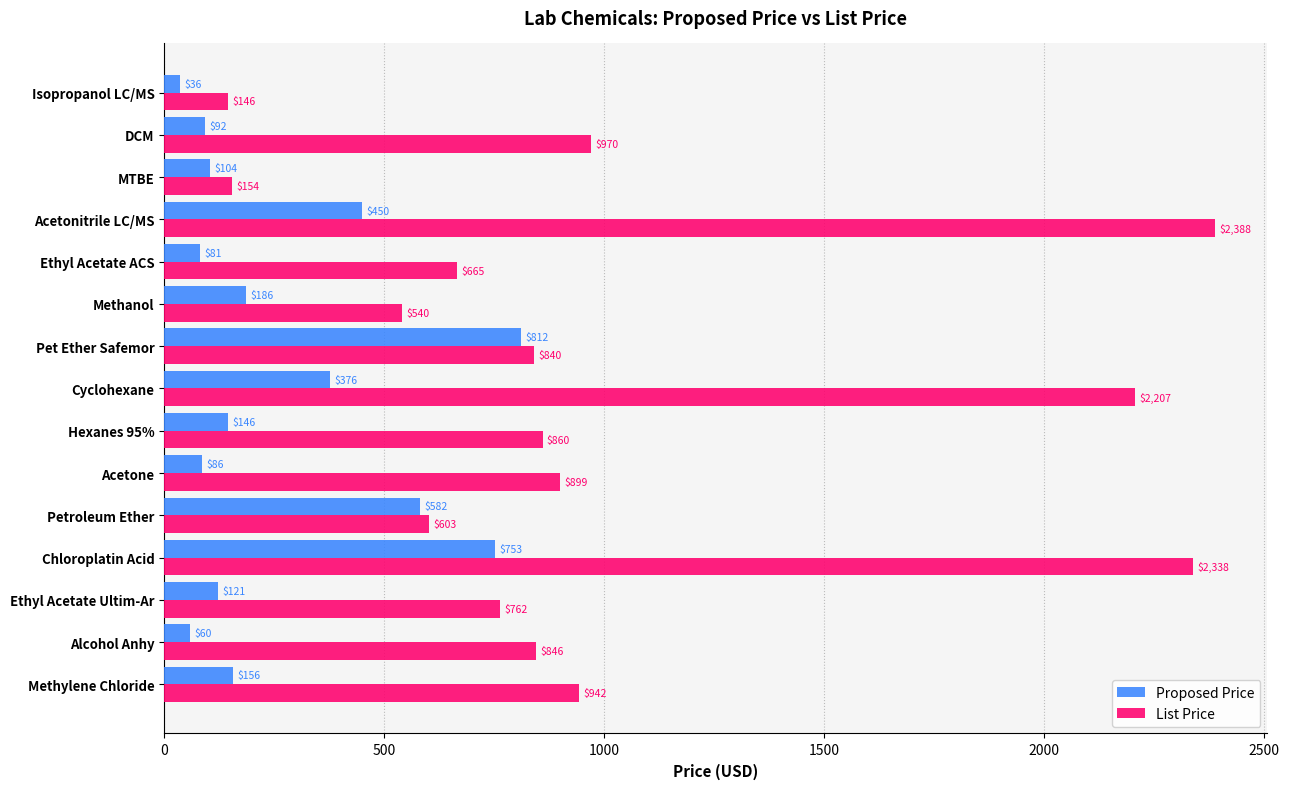

At how many categories does at least one series exceed 772?

9